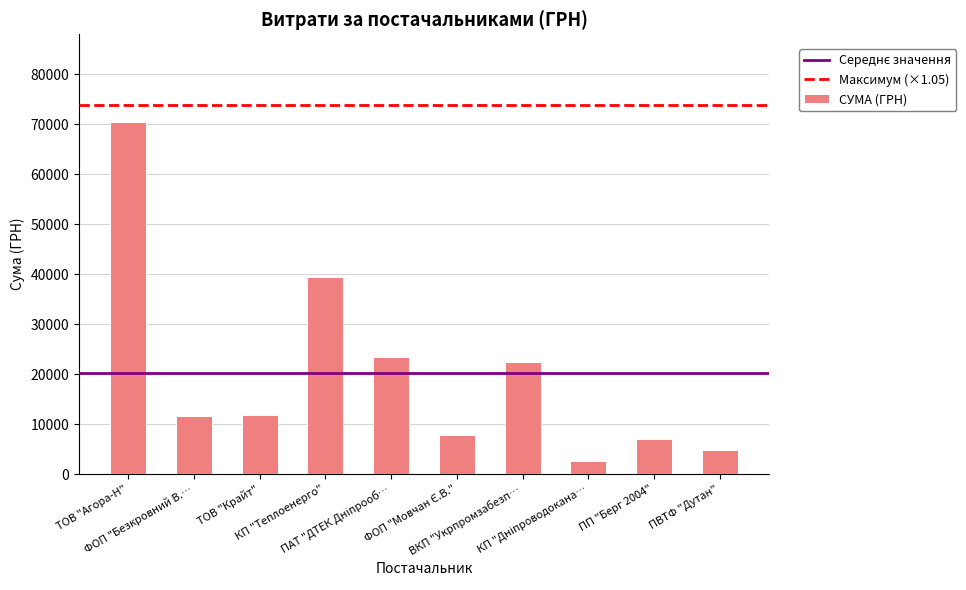

What is the maximum value shown in the chart?

70437.6